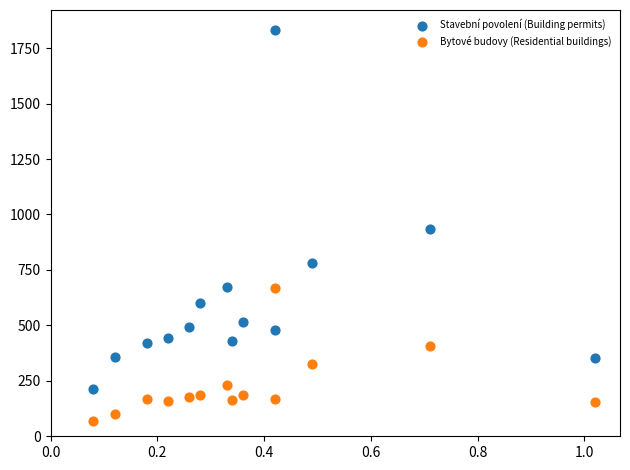

Which series has the largest Y range (max minus min)?

Stavební povolení (Building permits)